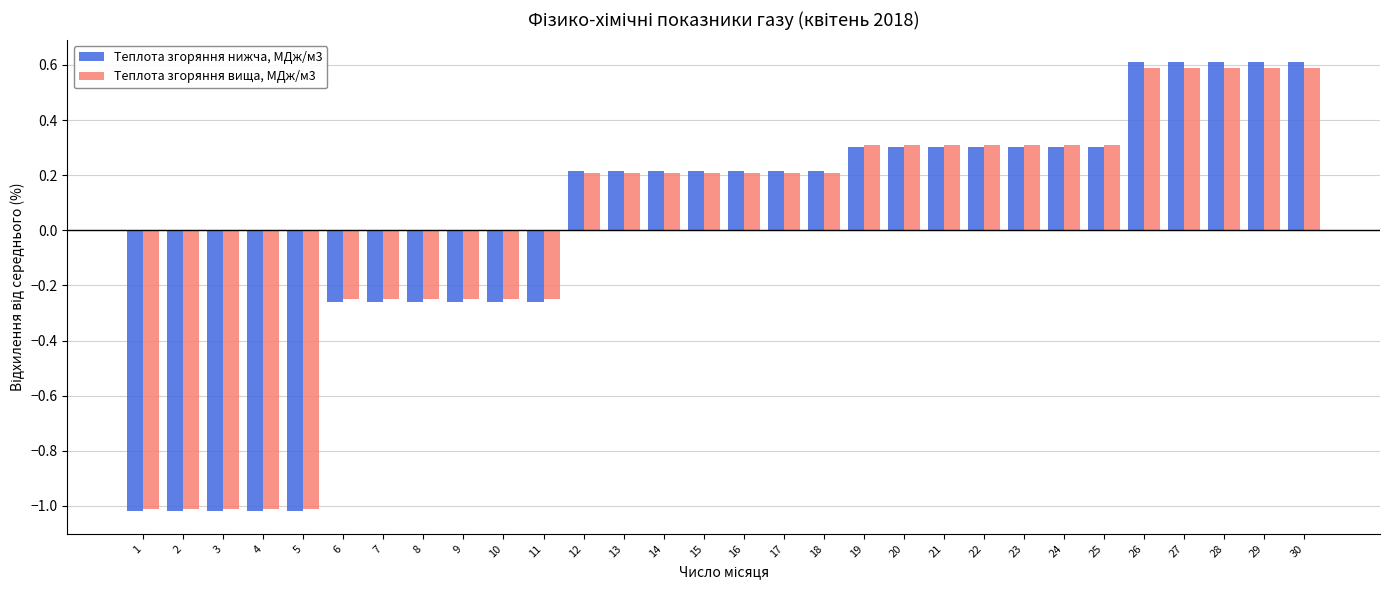

Which series has the largest range (max minus min)?

Теплота згоряння нижча, МДж/м3